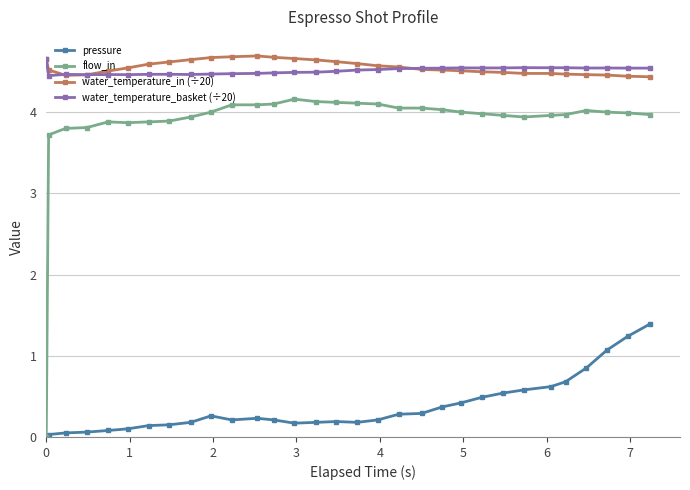

True or false: water_temperature_in (÷20) has more than 0 points higher than both neighbors.

True